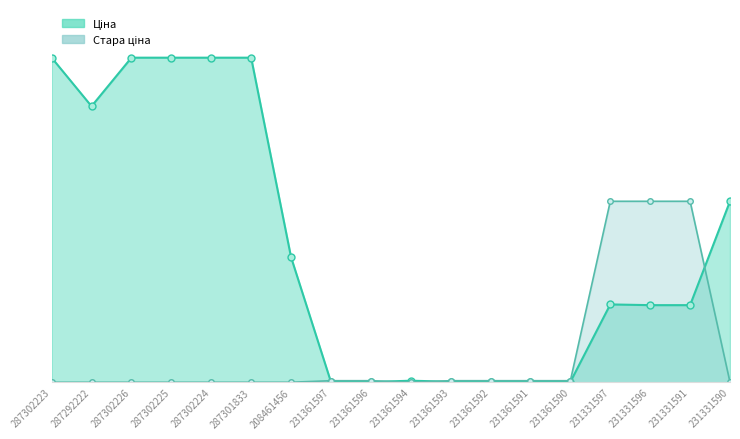

Which series has the largest total across all categories?

Ціна